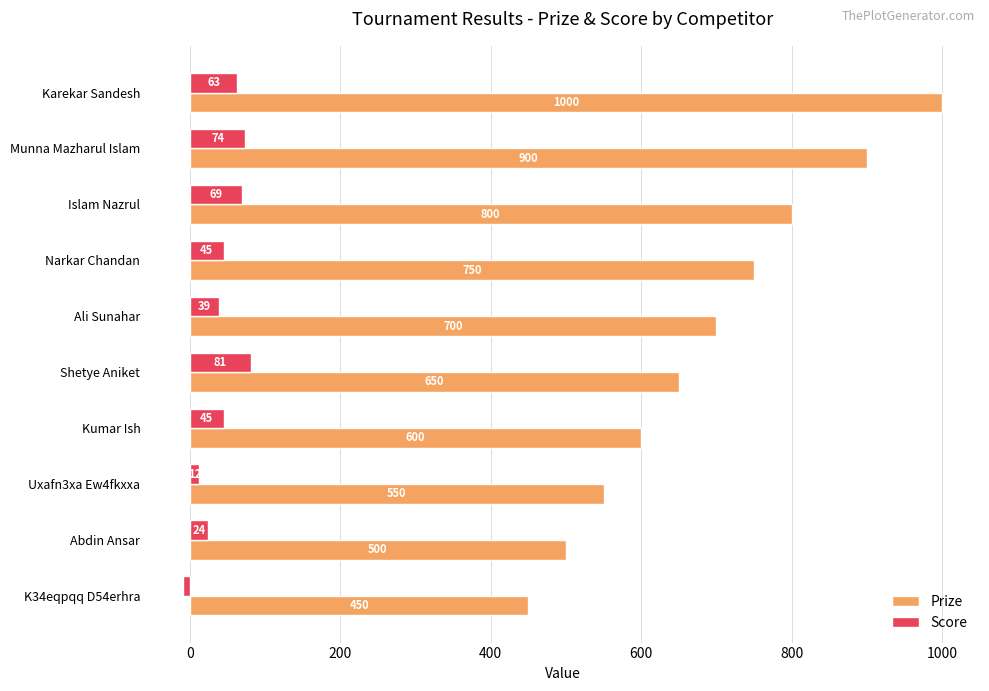

At how many categories does at least one series exceed 273?

10